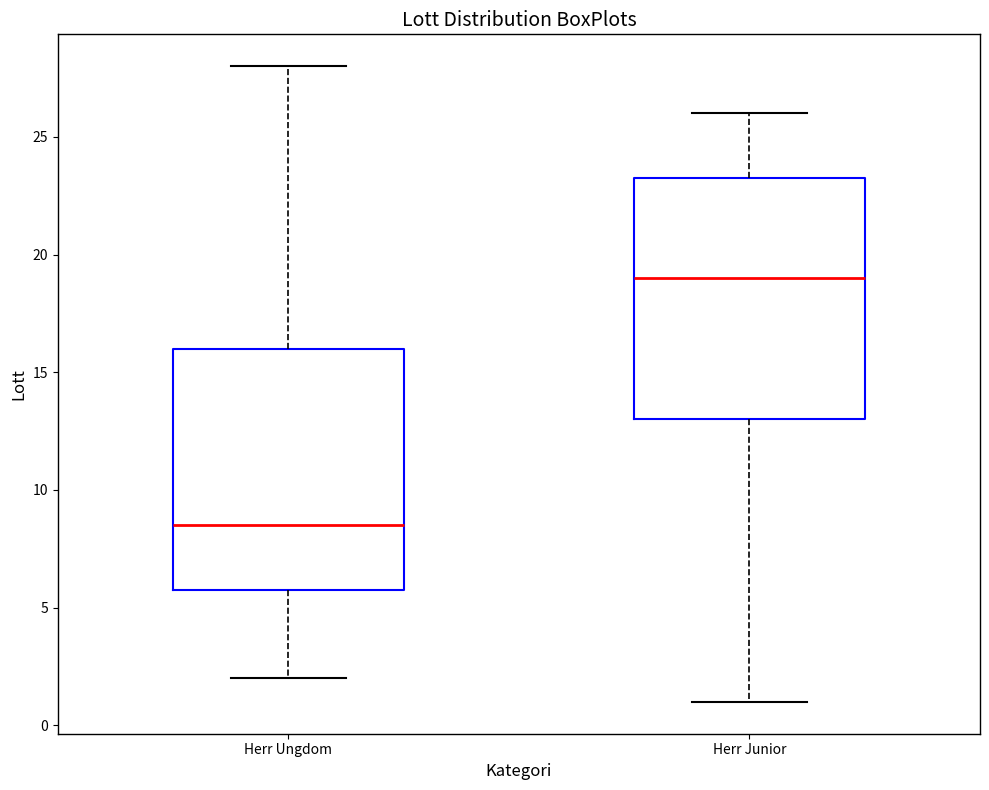

Which box's median line is the highest?

Herr Junior